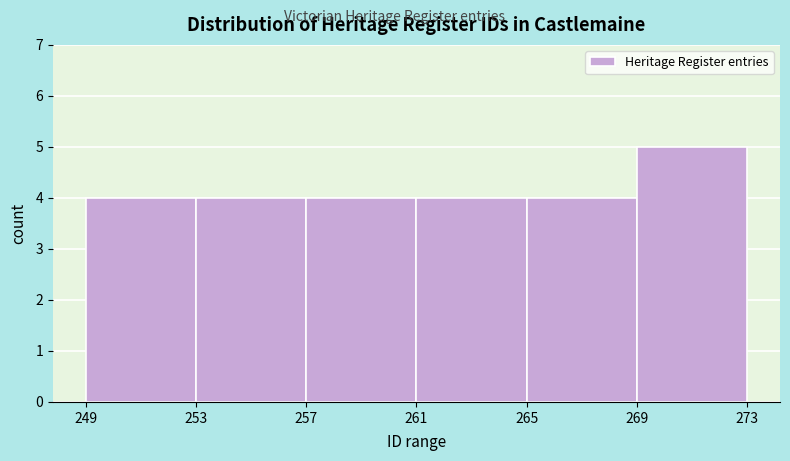

Over which range of the x-axis is the bar tallest?

269 to 273